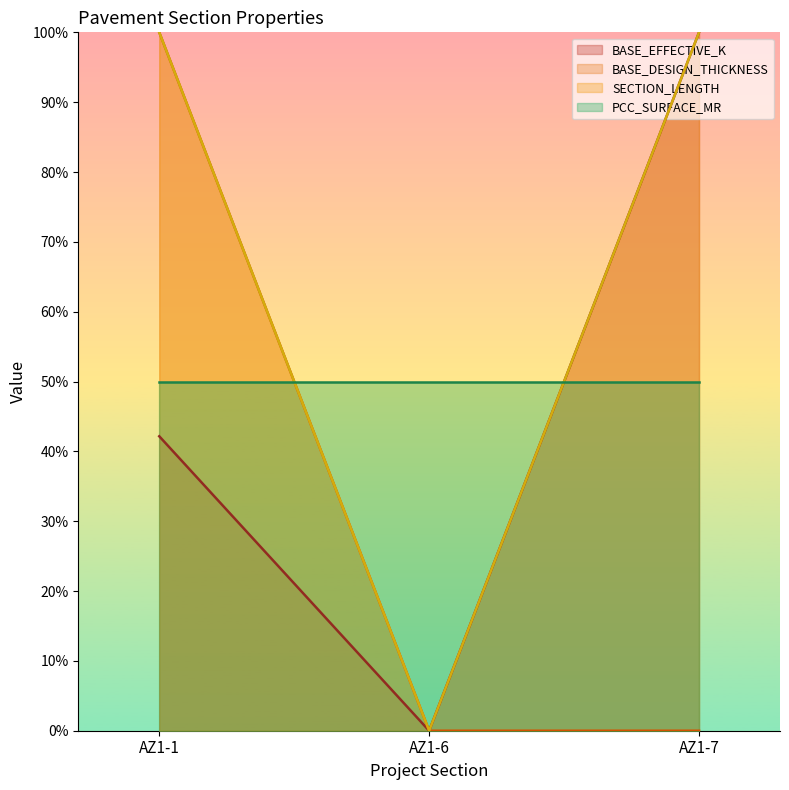

What is the difference between the maximum and minimum values in the BASE_EFFECTIVE_K series?

100.0